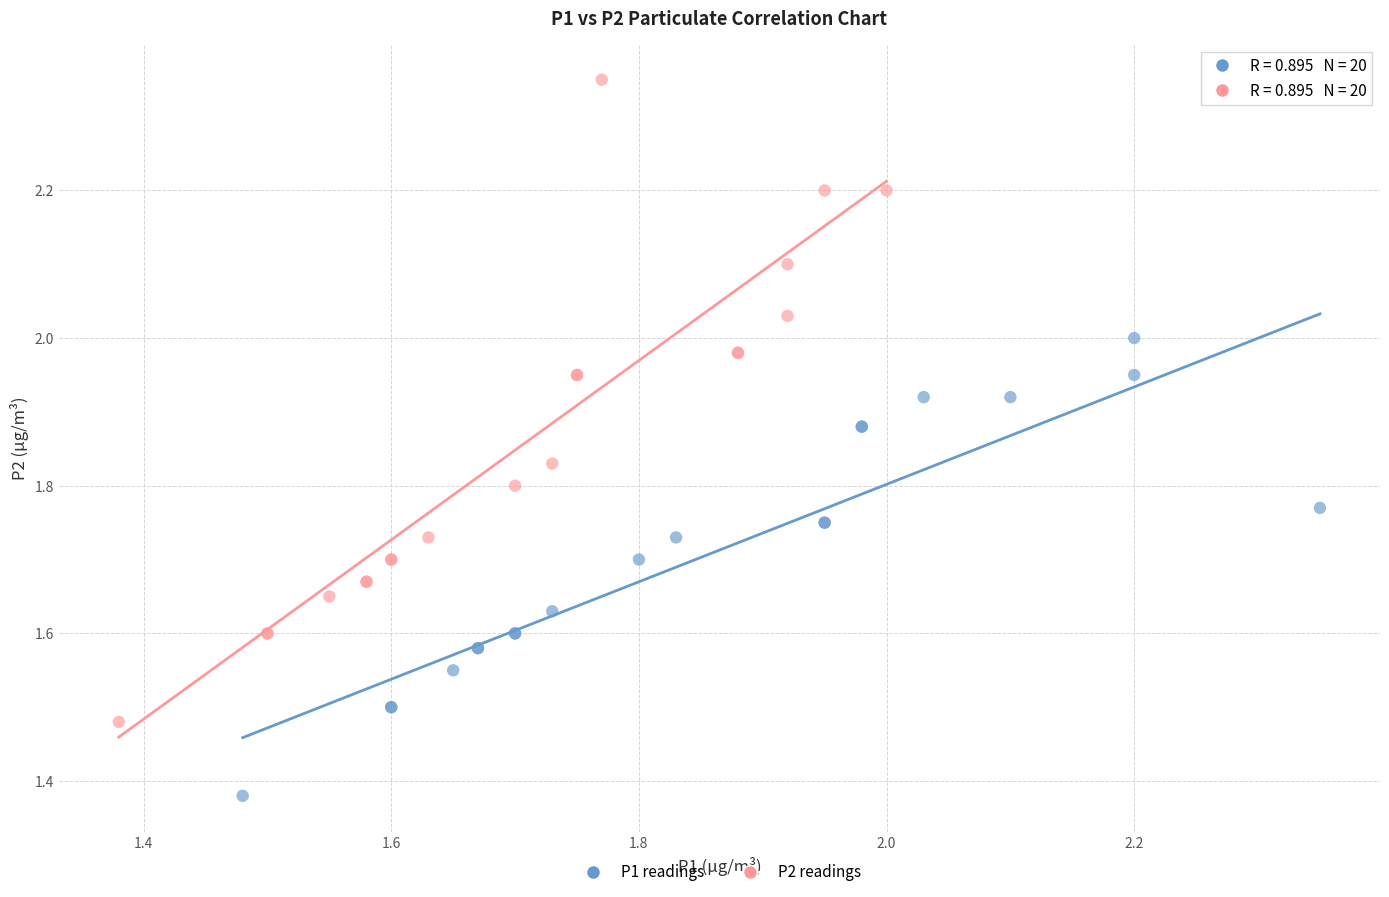

Which series contains the lowest Y value?

P1 readings